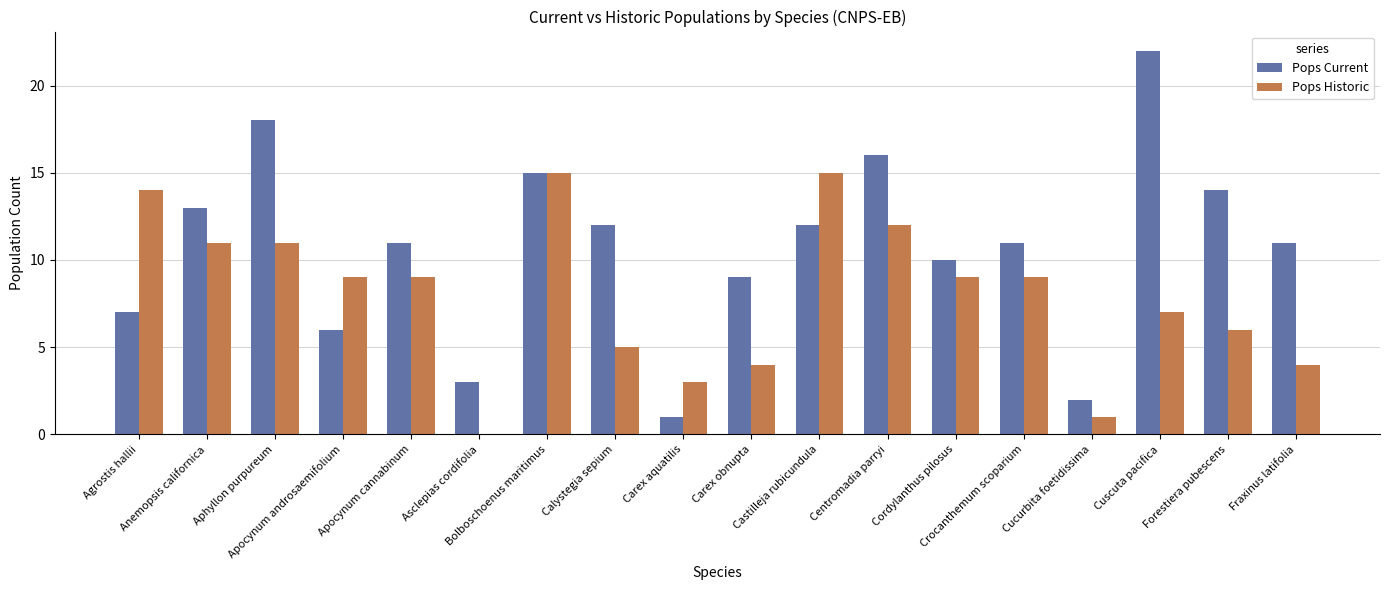

What is the greatest value displayed?

22